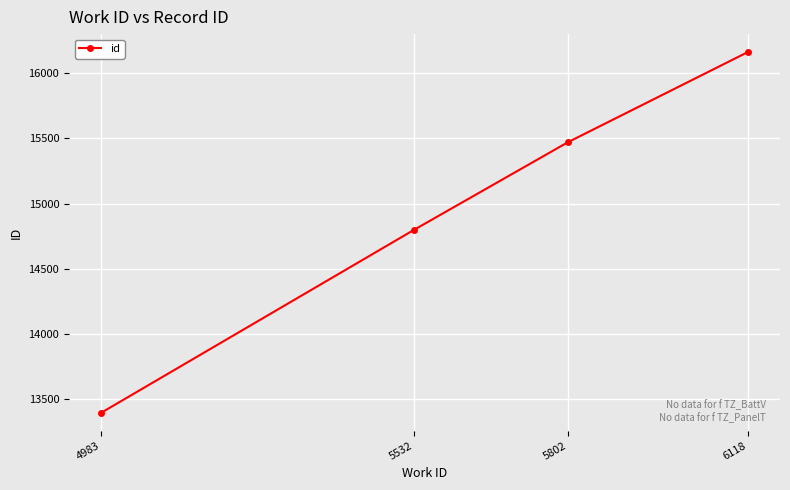

Between 5802 and 6118, which is larger?

6118